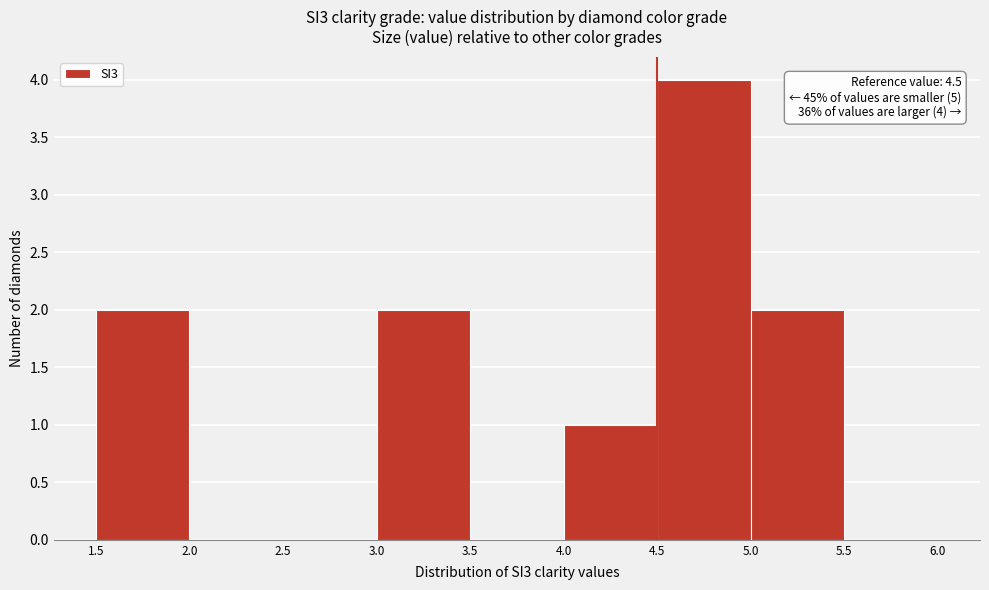

Over which range of the x-axis is the bar tallest?

4.5 to 5.0